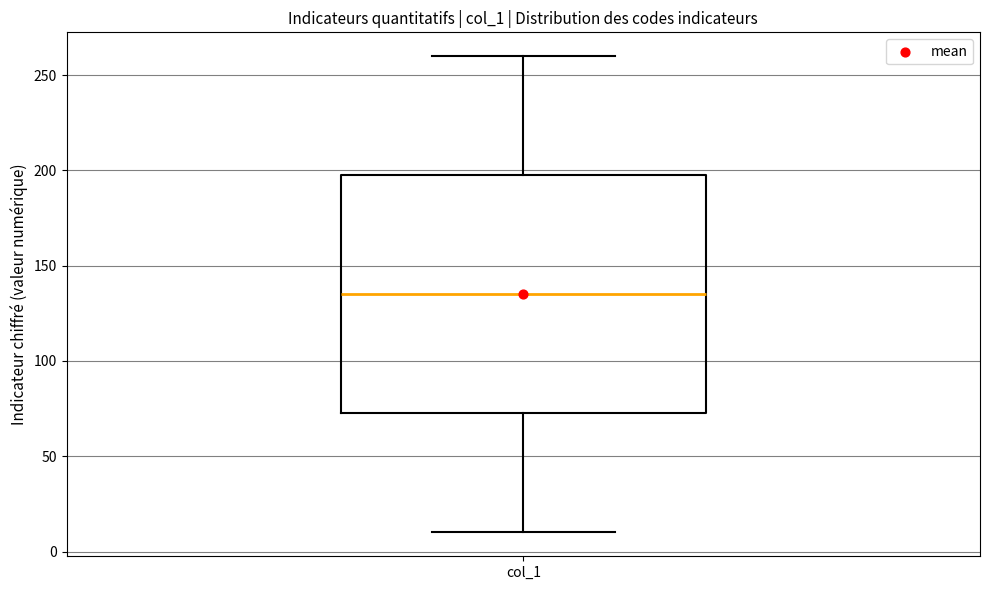

Transcribe this box plot: give where the median line is, the range the box spans, and where the two whiskers end, as read against the y-axis. The values are not printed on the chart, so give them approximately, as read against the axis.

median 135, box 75 to 200, whiskers 10 to 260